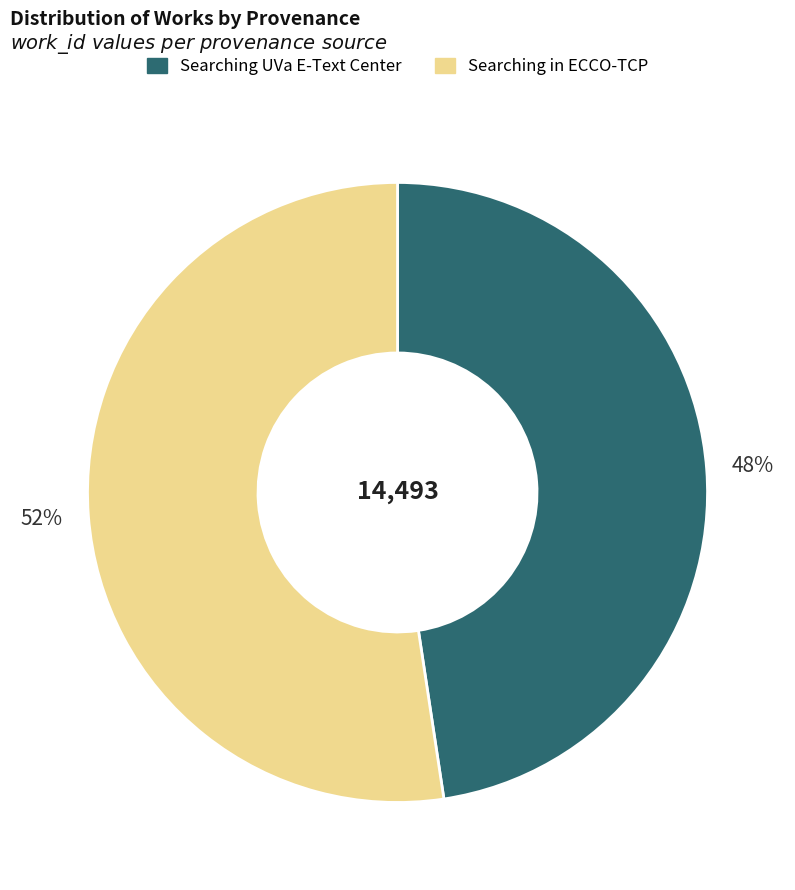

Between Searching UVa E-Text Center and Searching in ECCO-TCP, which is larger?

Searching in ECCO-TCP